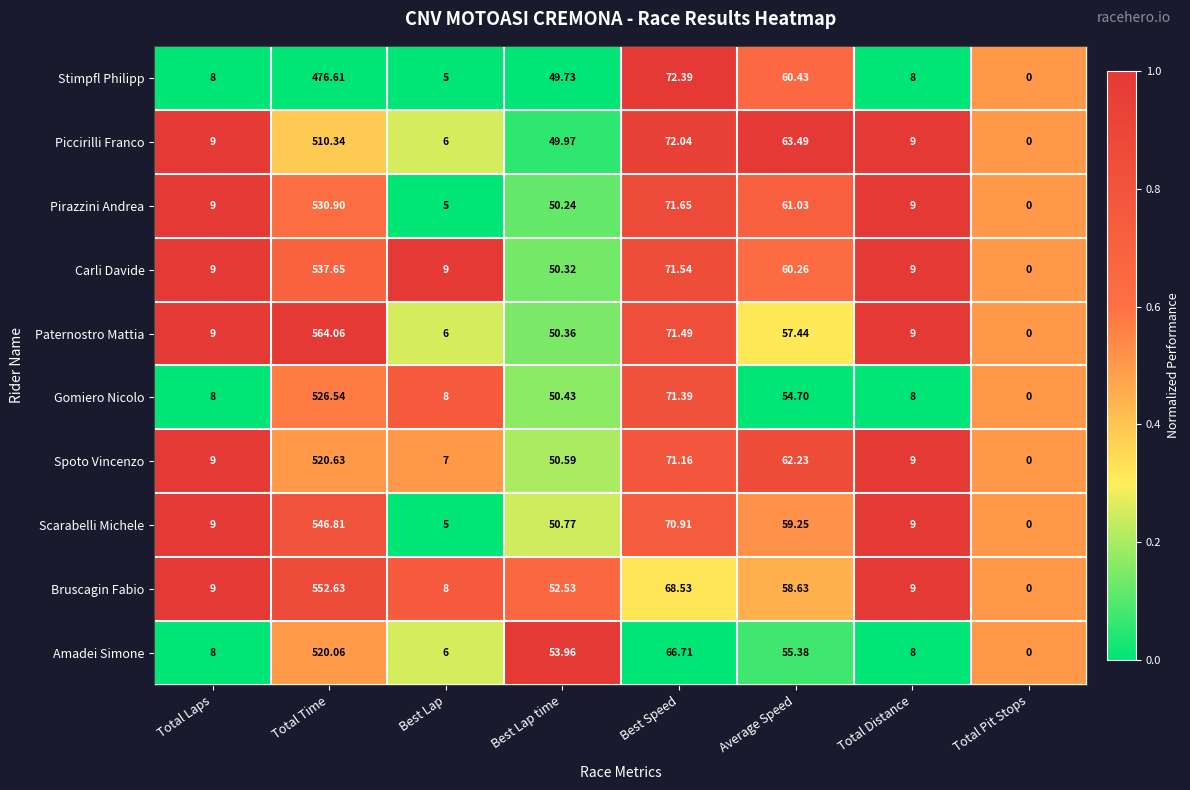

What is the greatest value displayed?

564.1